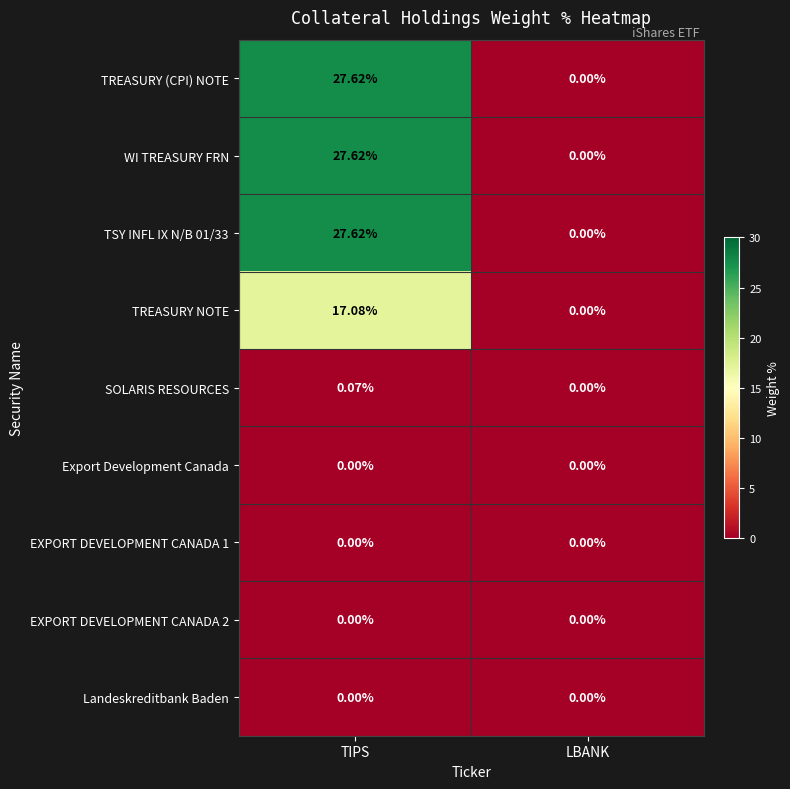

Which category has the highest value in the TREASURY NOTE series?

TIPS